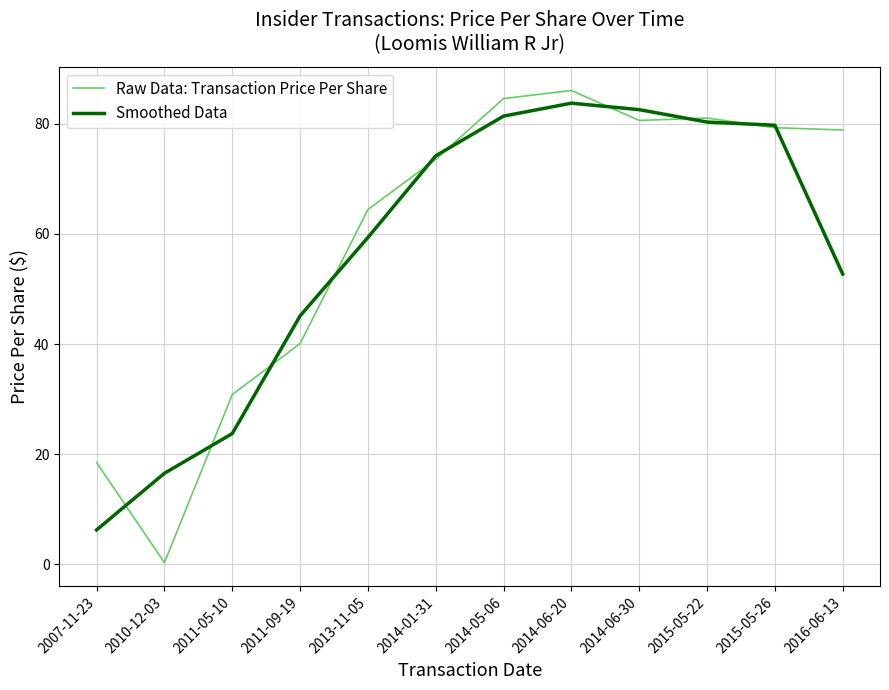

What position from the right is 2014-01-31?

7